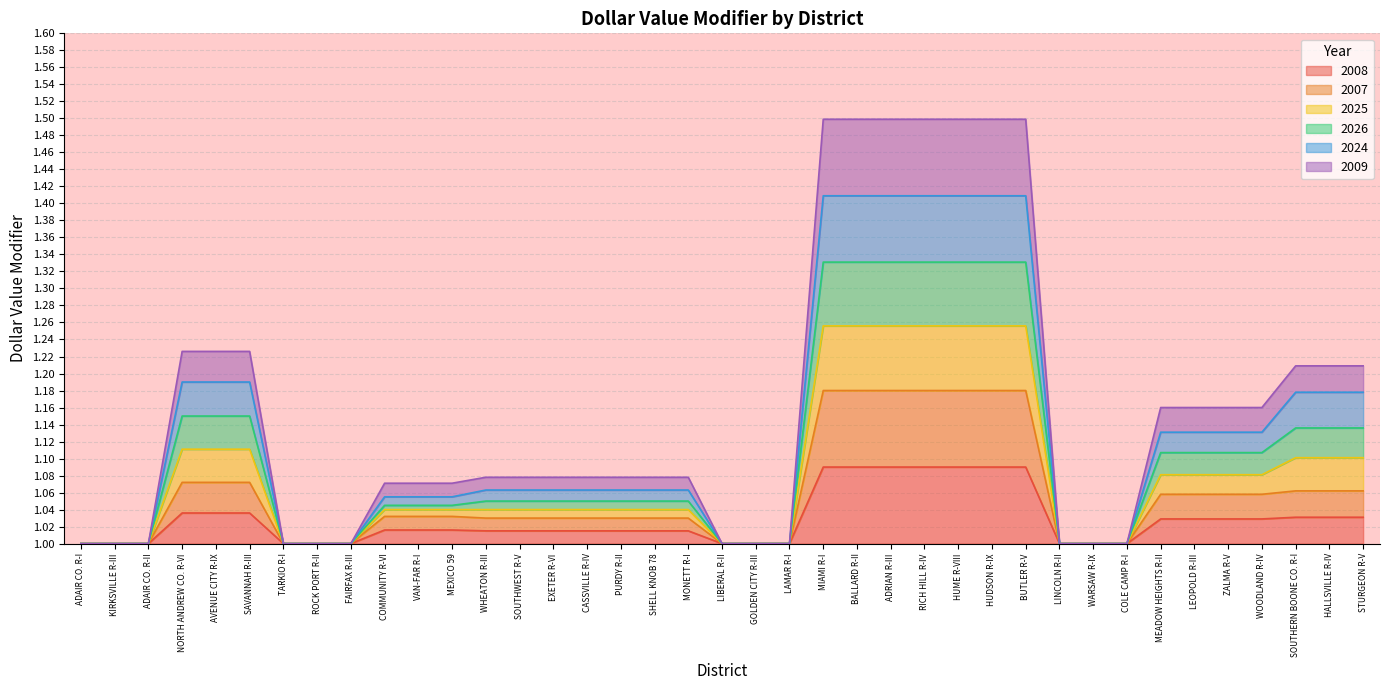

Which category has the highest value in the 2026 series?

MIAMI R-I